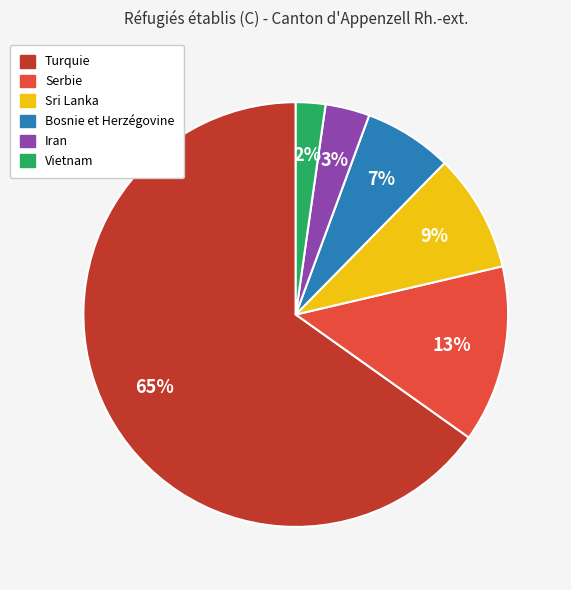

Rank the categories by value from highest to lowest.

Turquie, Serbie, Sri Lanka, Bosnie et Herzégovine, Iran, Vietnam